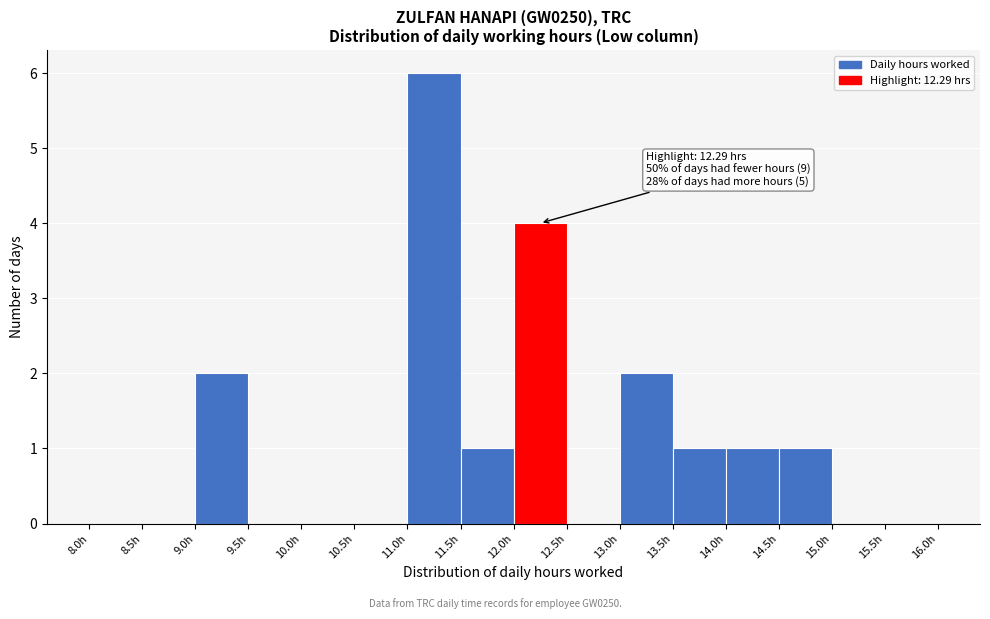

Over which range of the x-axis is the bar tallest?

11.0 to 11.5